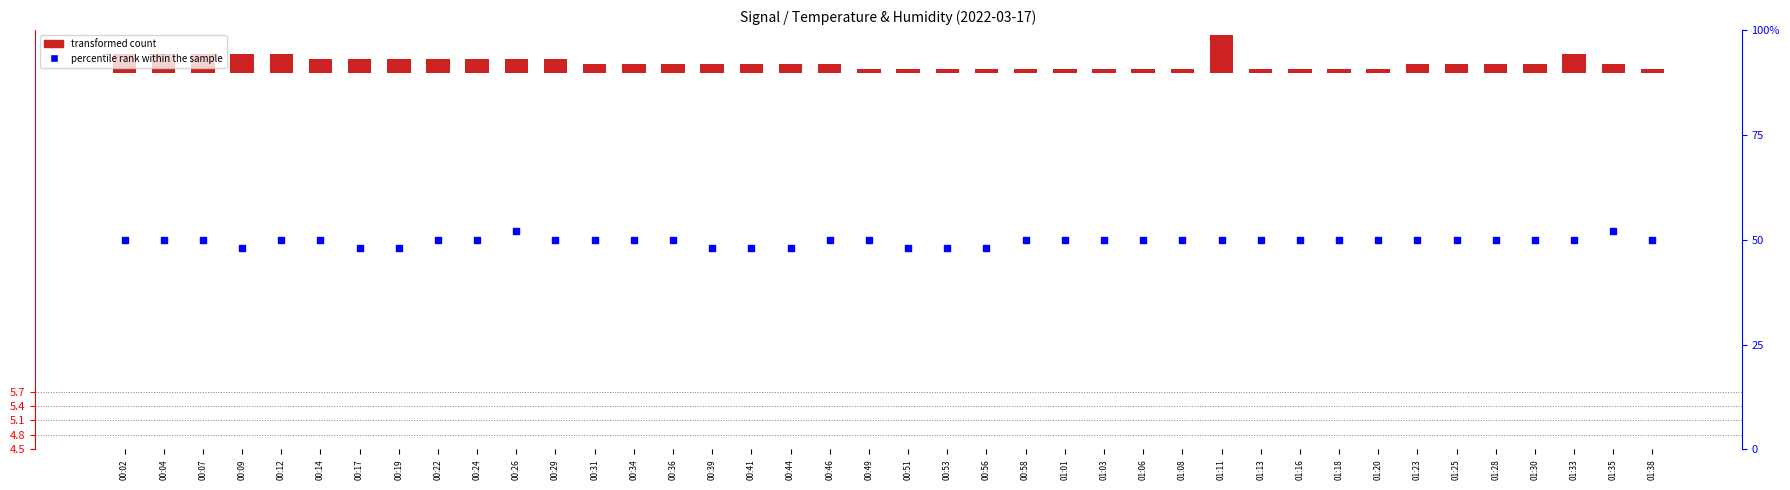

What is the total value across all series at 00:53?

48.1